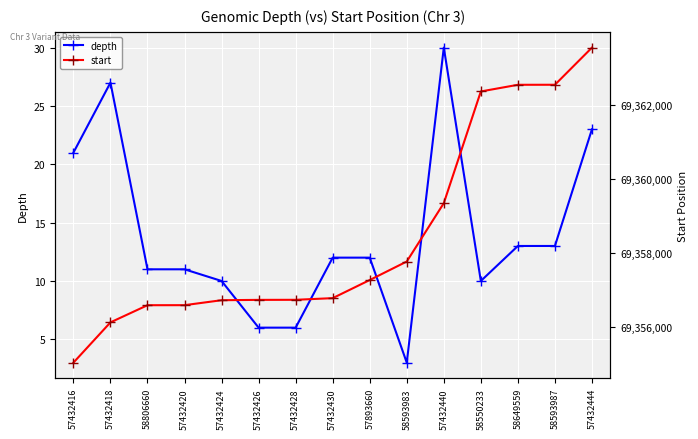

Where is the first local minimum for depth?

58593983